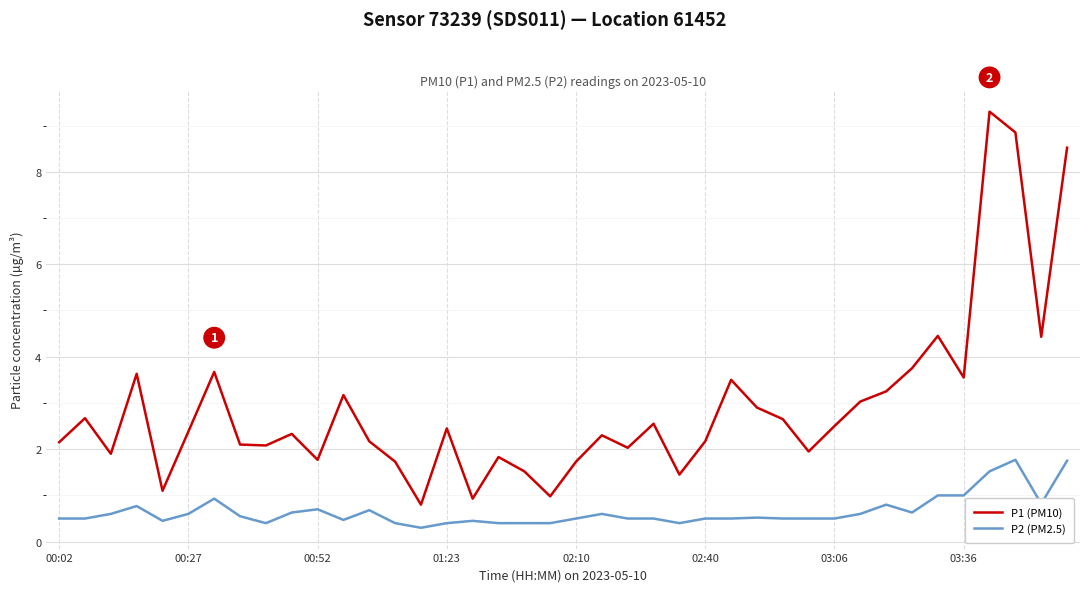

What is the difference between the maximum and minimum values in the P1 (PM10) series?

8.5